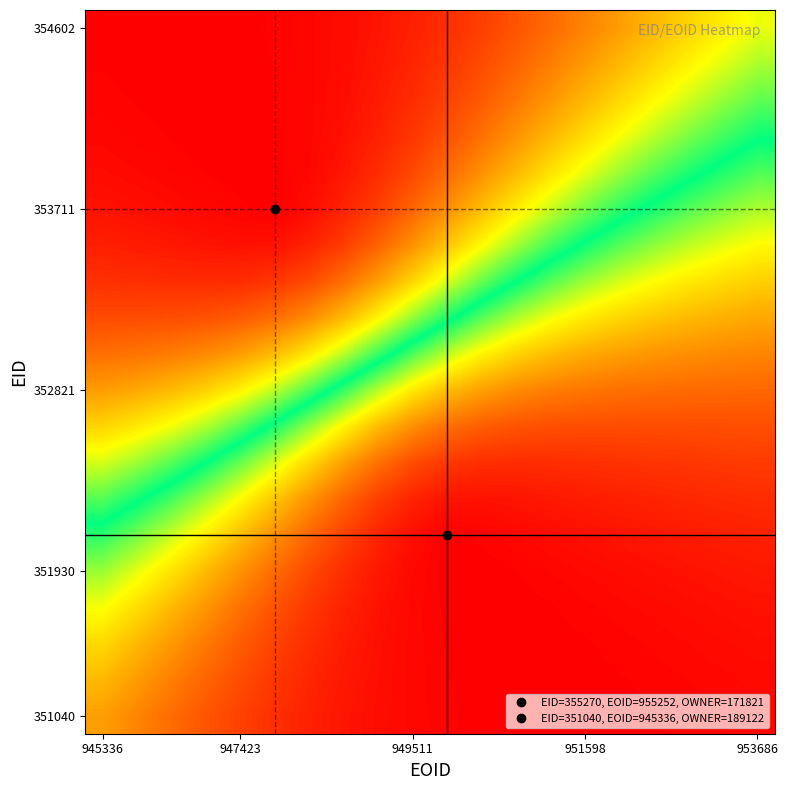

At how many categories does at least one series exceed 176161?

20